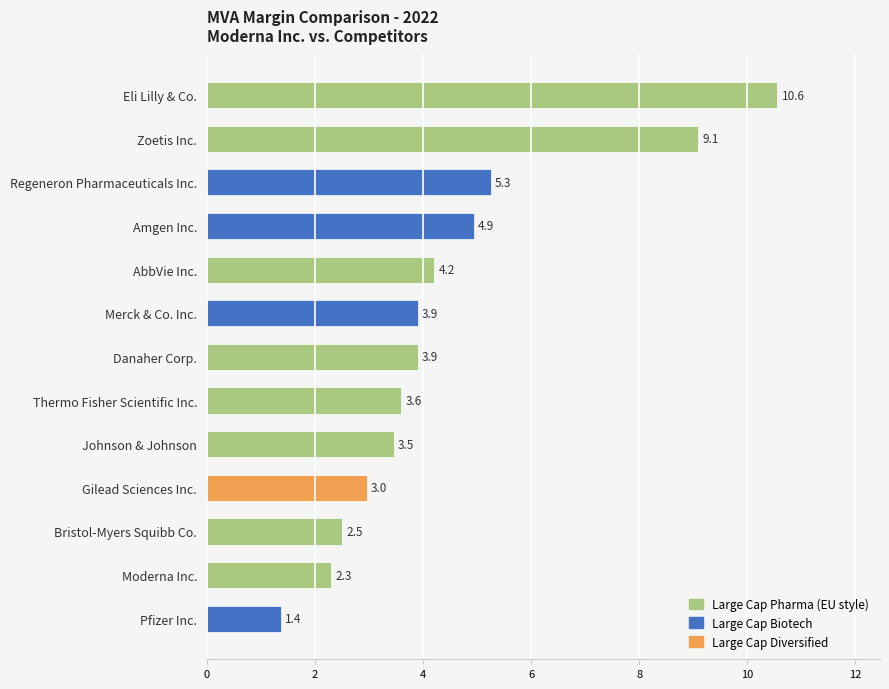

Where is the data nearest to the value 5?

Amgen Inc.